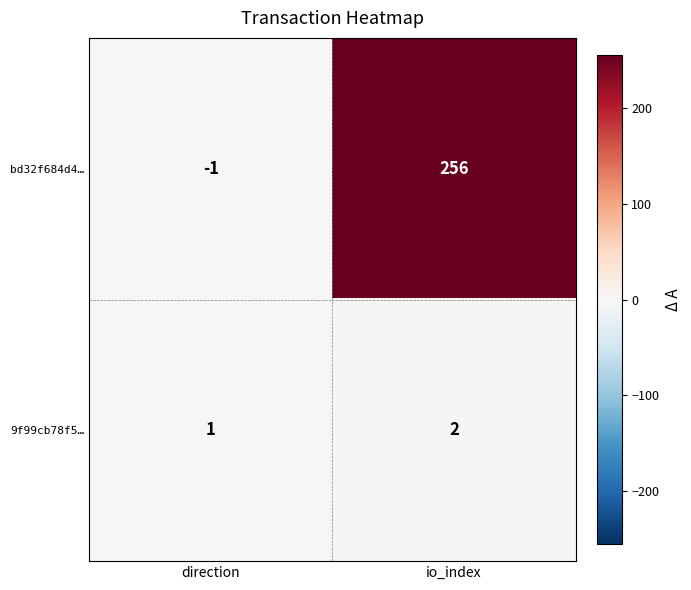

The value of bd32f684d4… at io_index is 256. True or false?

True